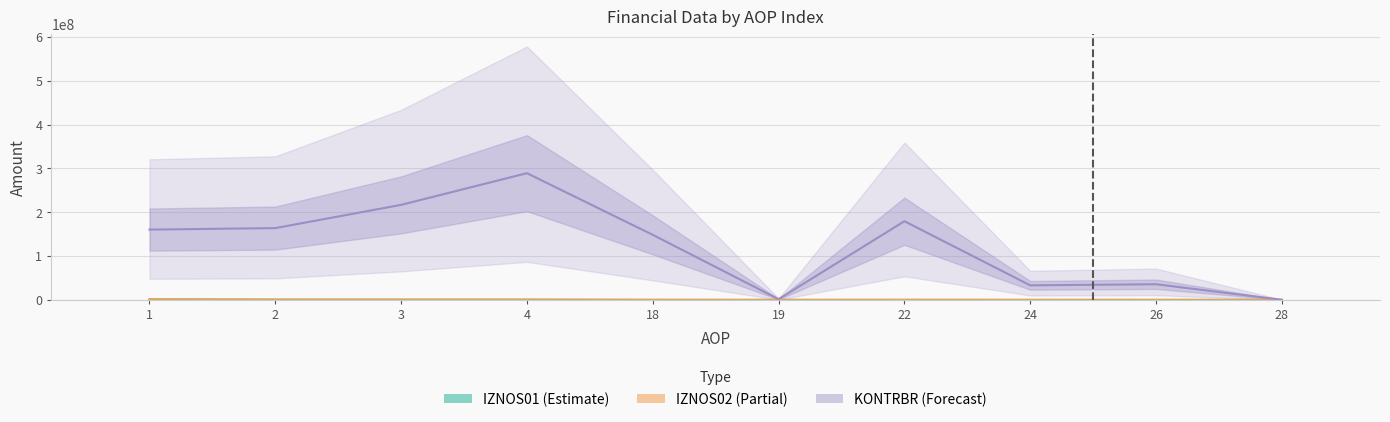

Is it true that KONTRBR (×50k) equals 263662.0 at 28?

True